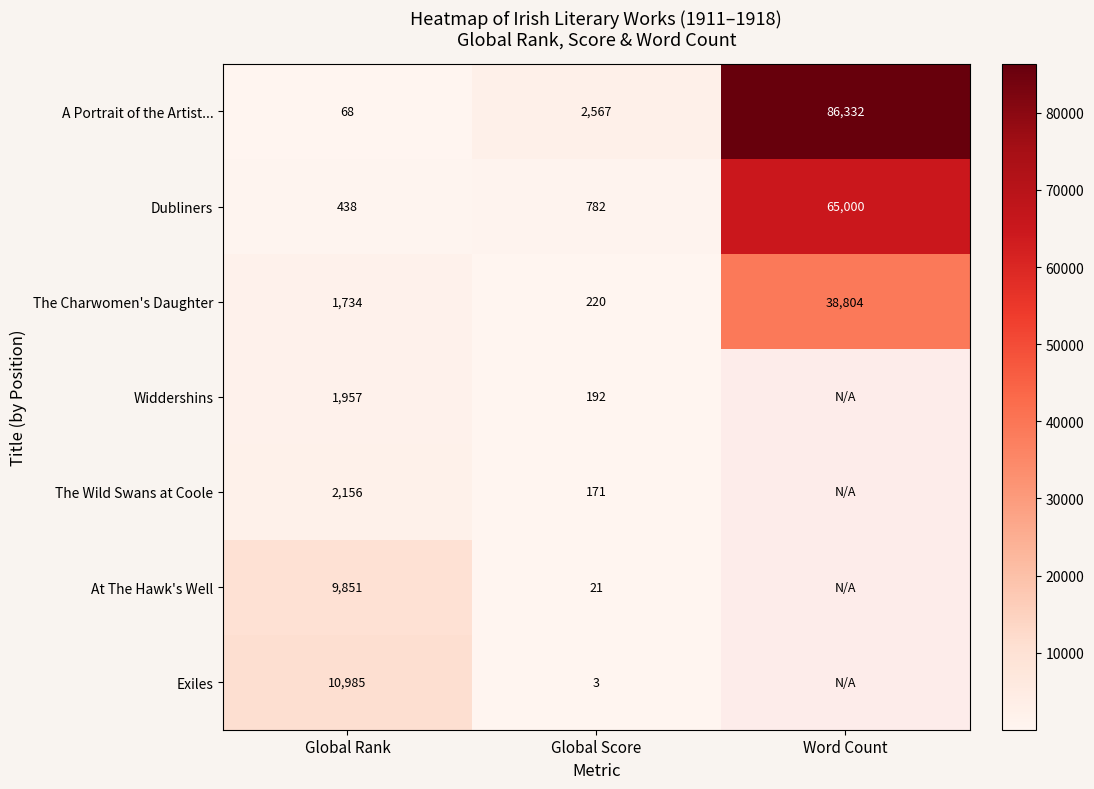

Which category has the highest value across all series?

Word Count